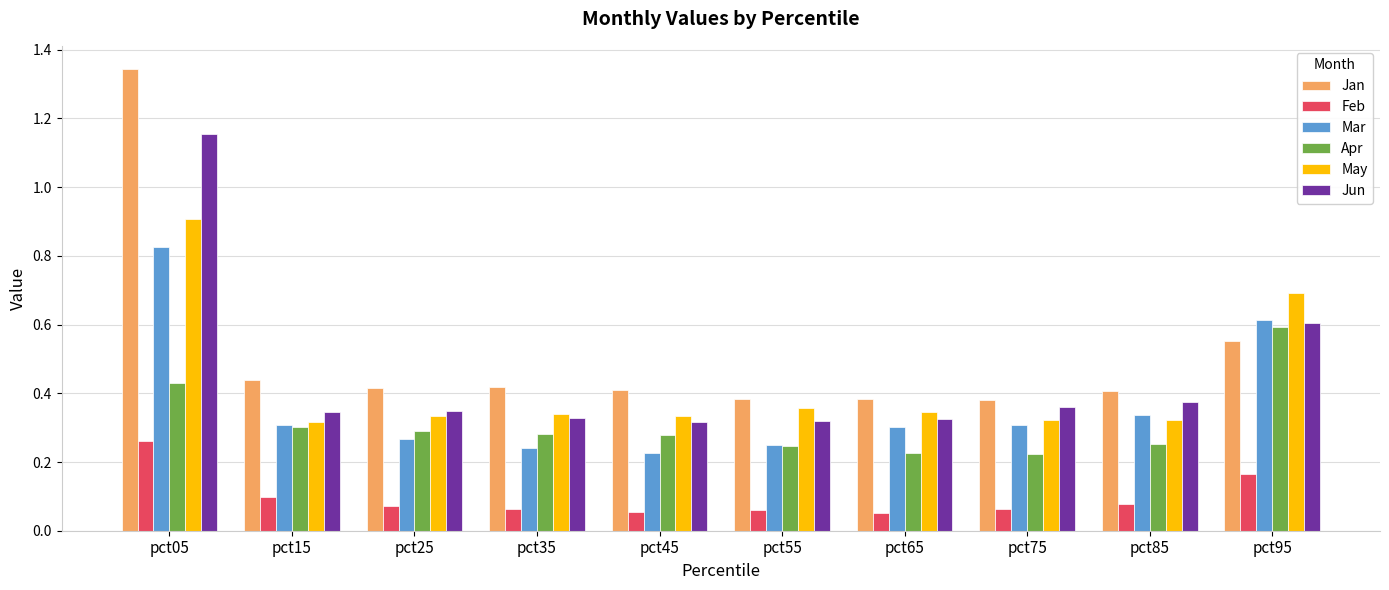

List the series in order of their peak value, lowest first.

Feb, Apr, Mar, May, Jun, Jan